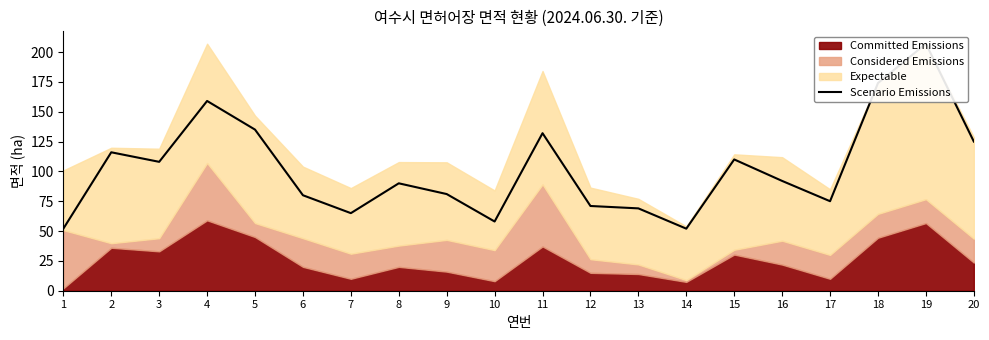

At which category does the data reach its first local peak?

2